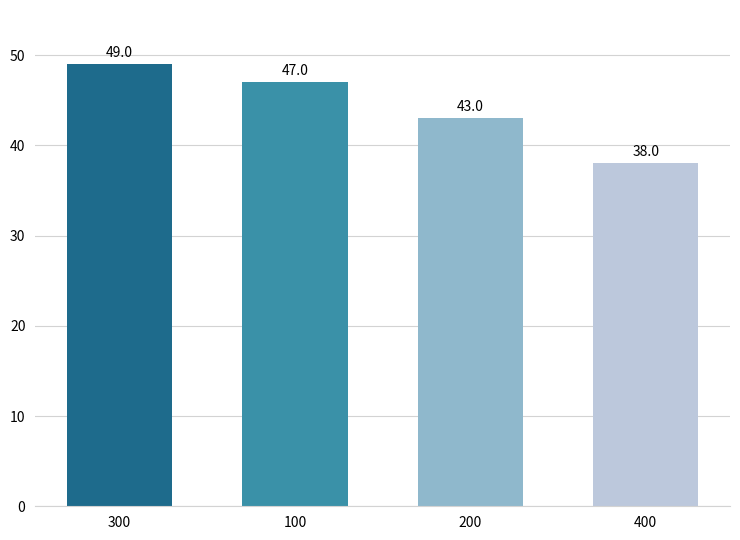

Reading left to right, extract all data points from this chart.

300=49	100=47	200=43	400=38